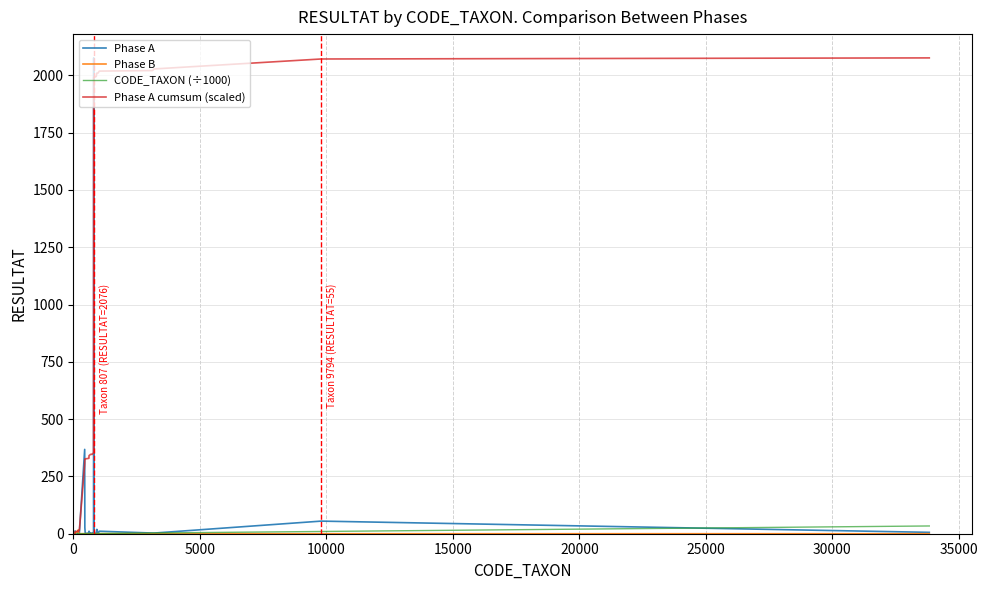

What is the greatest value displayed?

2076.0